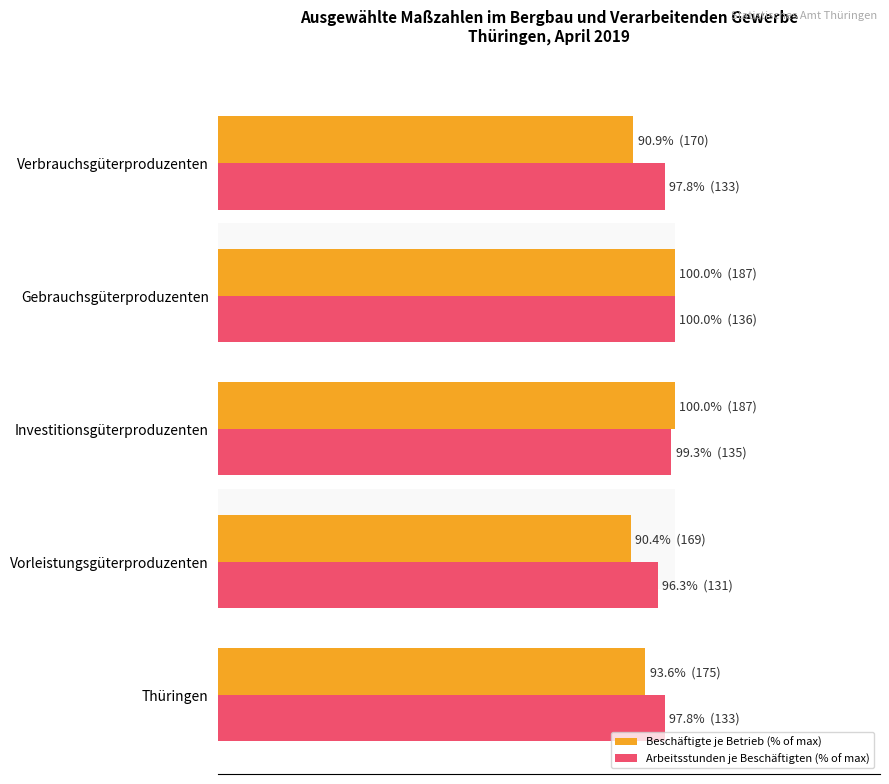

How many series are shown in this chart?

2